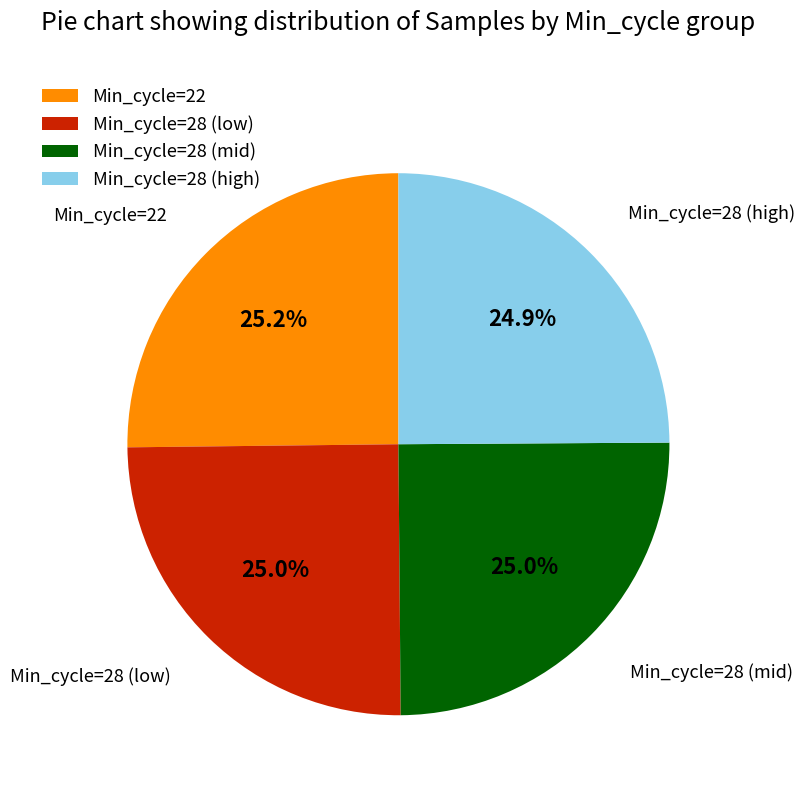

Does Min_cycle=28 (low) account for over 50% of the chart?

No